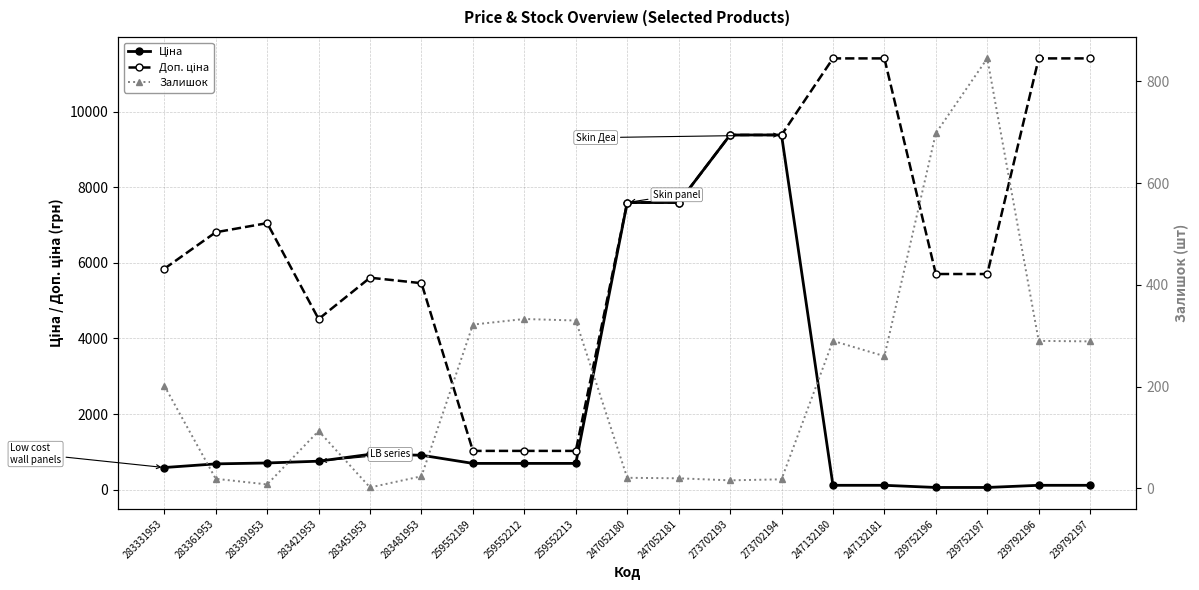

True or false: Доп. ціна and Ціна intersect in this chart.

False